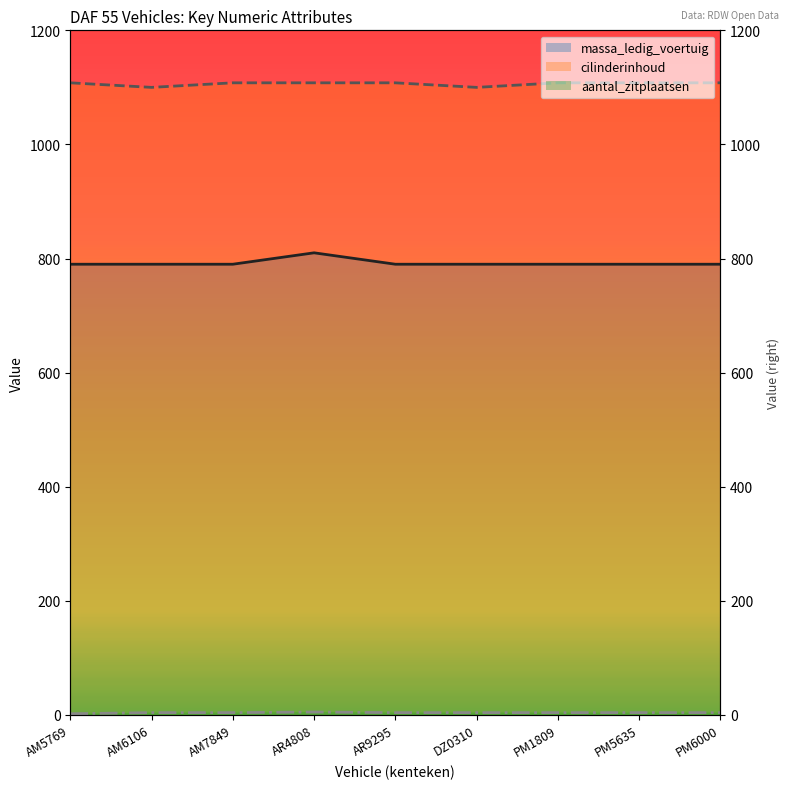

What is the sum of all massa_ledig_voertuig values?

7130